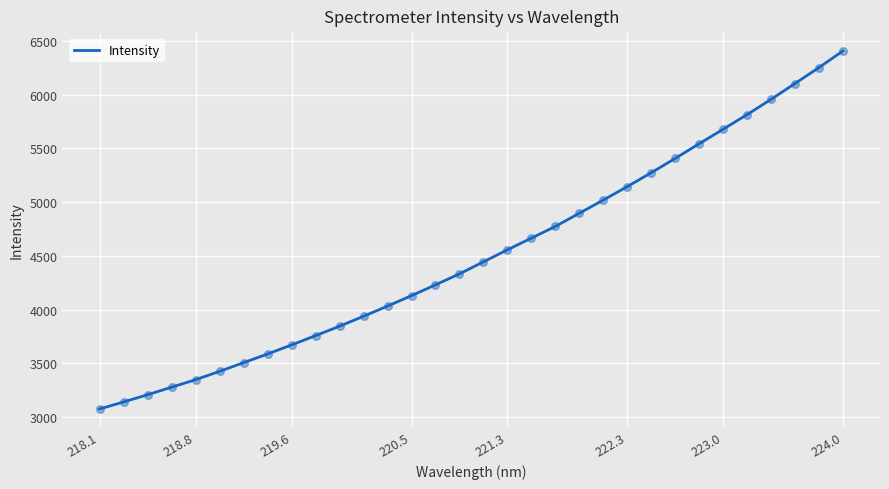

What is the minimum value shown in the chart?

3076.0